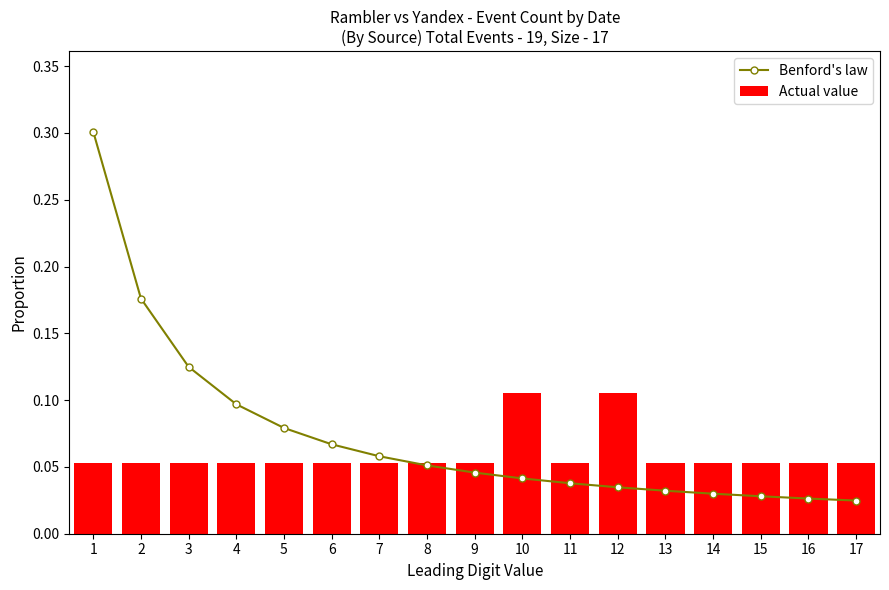

The Benford's law series shows 0.0 at 14. True or false?

False